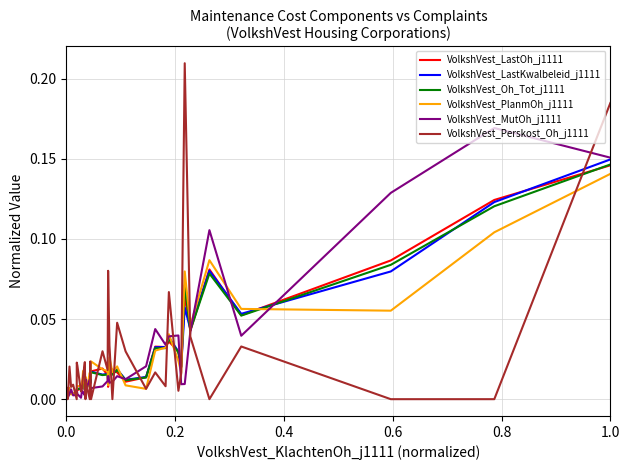

Which series has the widest spread of values?

VolkshVest_Perskost_Oh_j1111